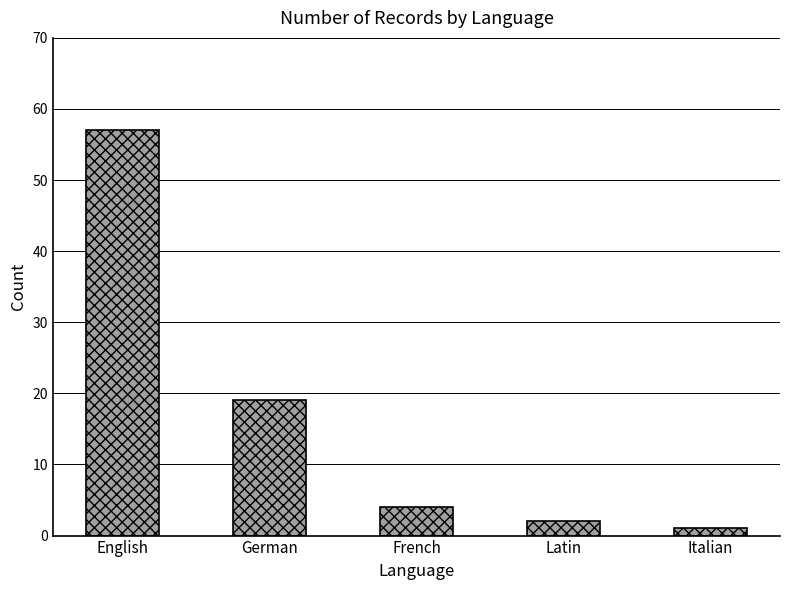

The value at English is 57. True or false?

True